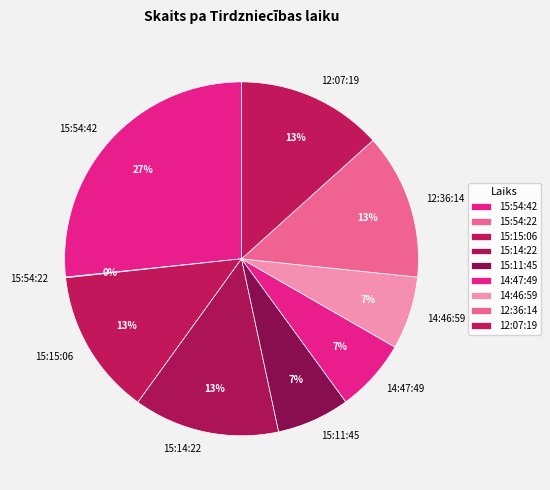

To the nearest percent, what percentage of the pie is 15:54:42?

27%